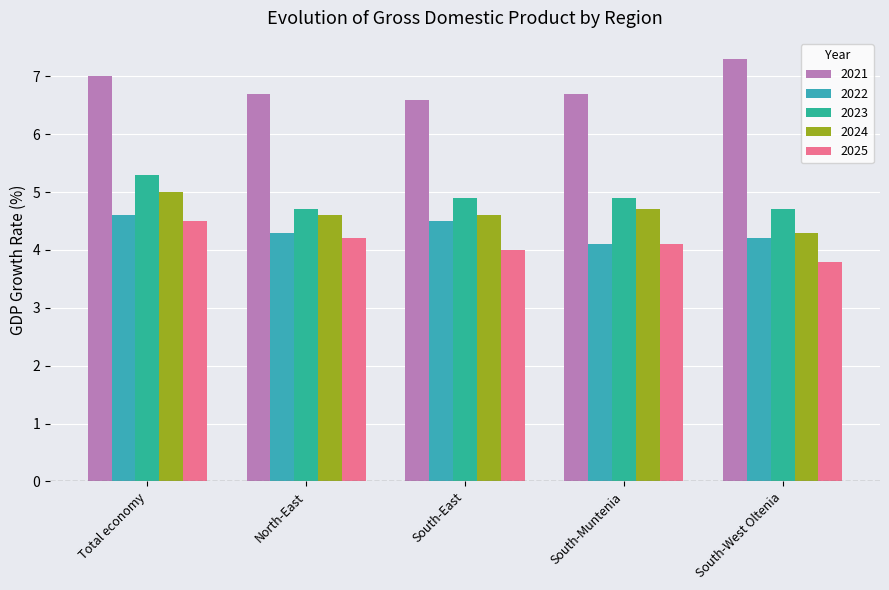

Which category has the lowest value in the 2023 series?

North-East